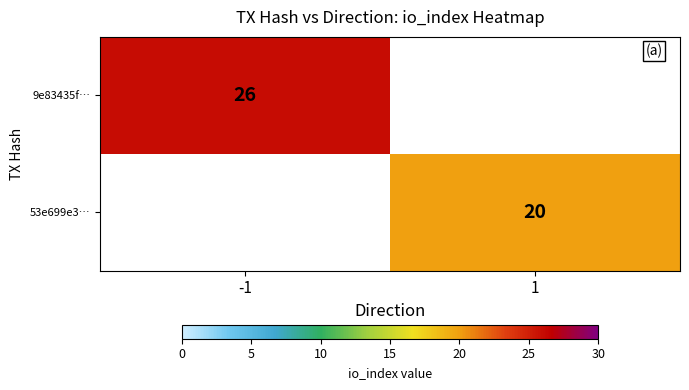

The 53e699e3… series shows 20 at 1. True or false?

True